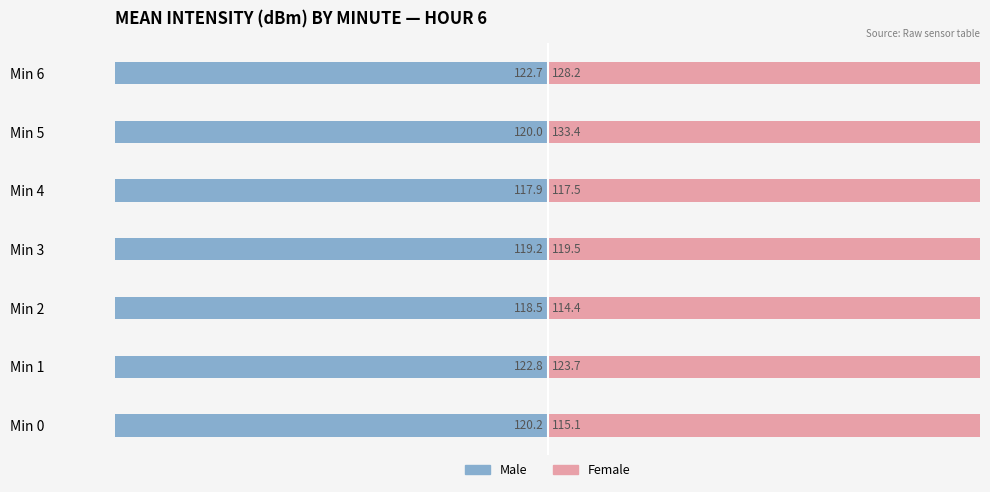

True or false: Male has a value of 122.7 at Min 6.

True